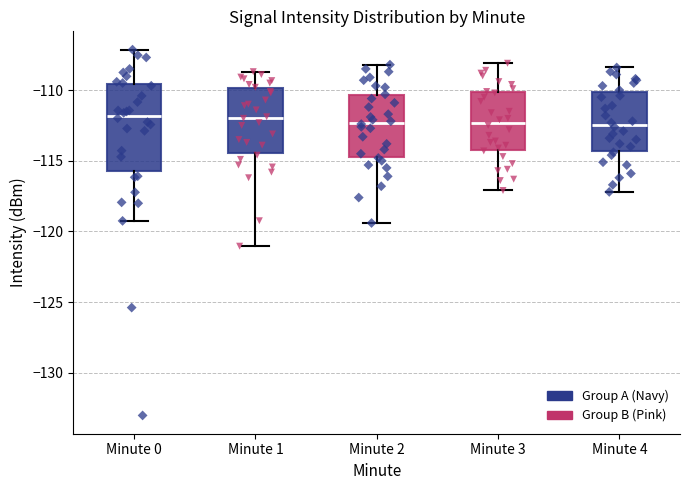

Which box is the tallest, from its lower edge to its upper edge?

Minute 0